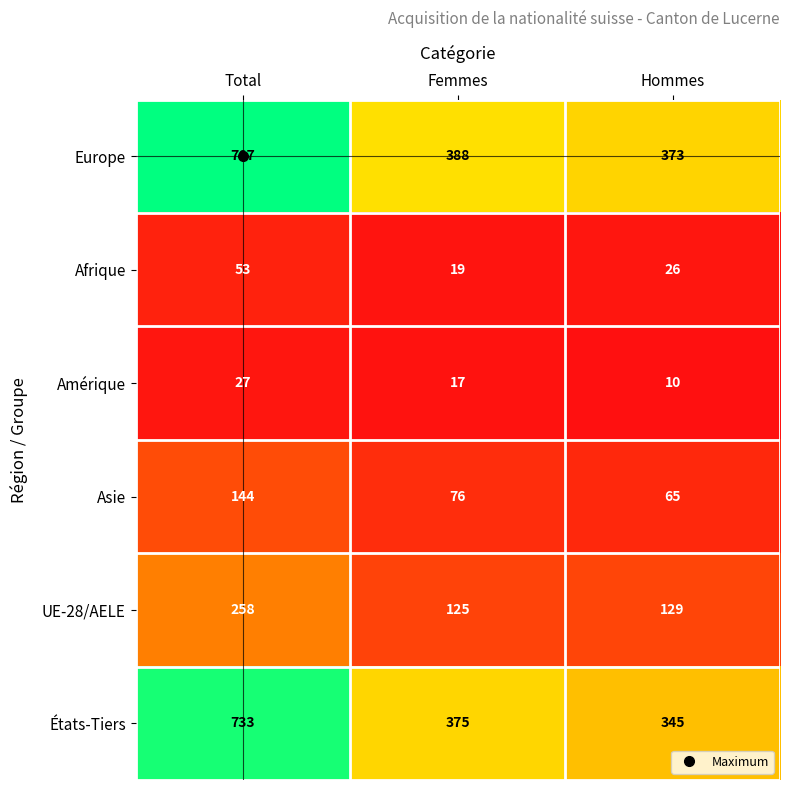

How many categories are shown in the chart?

3